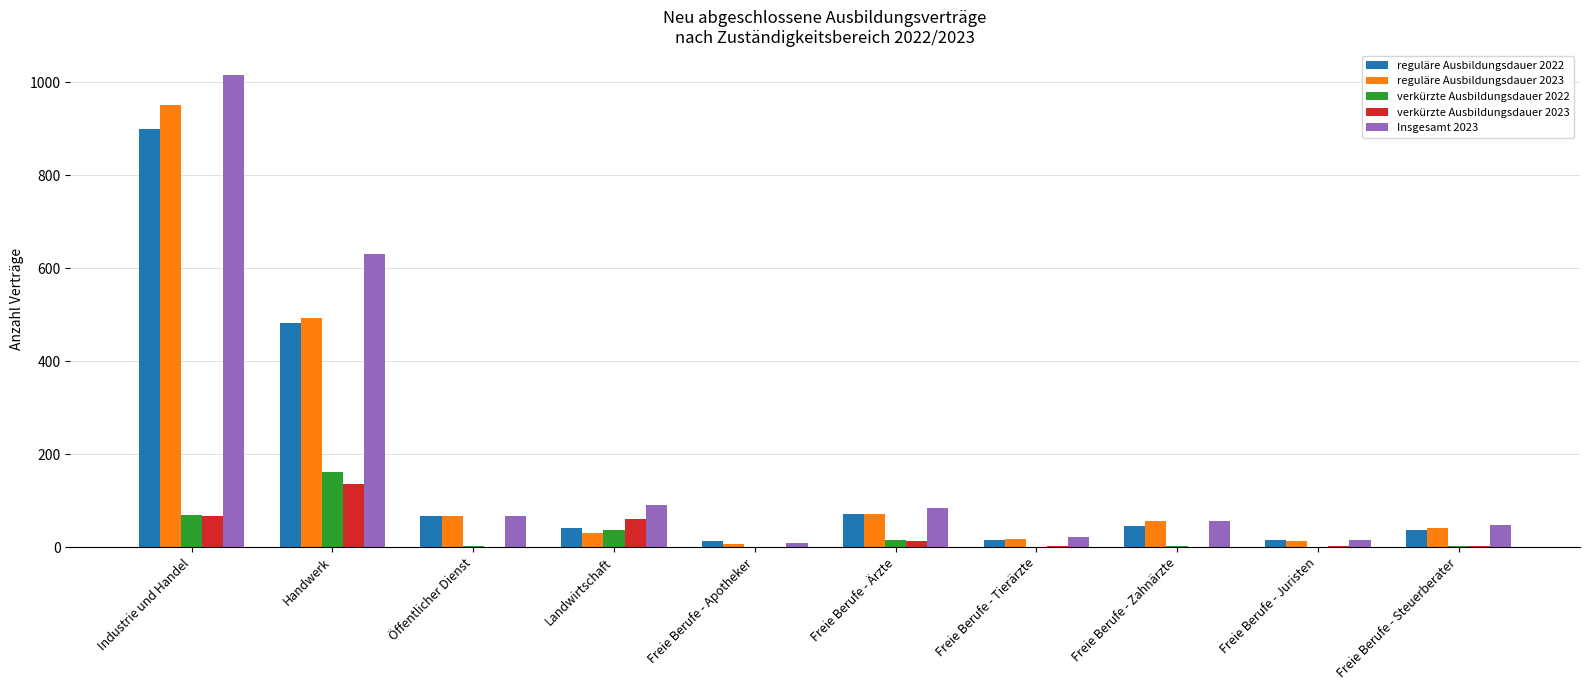

True or false: reguläre Ausbildungsdauer 2023 has a value of 72 at Freie Berufe - Ärzte.

True